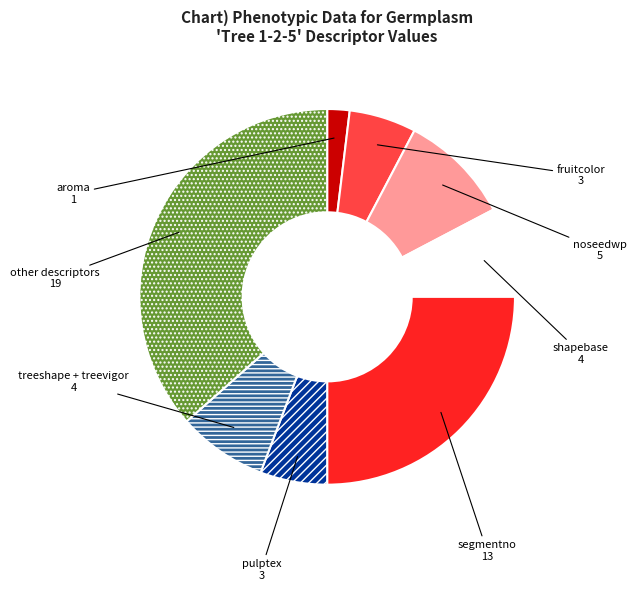

Which has a higher value, fruitcolor or noseedwp?

noseedwp